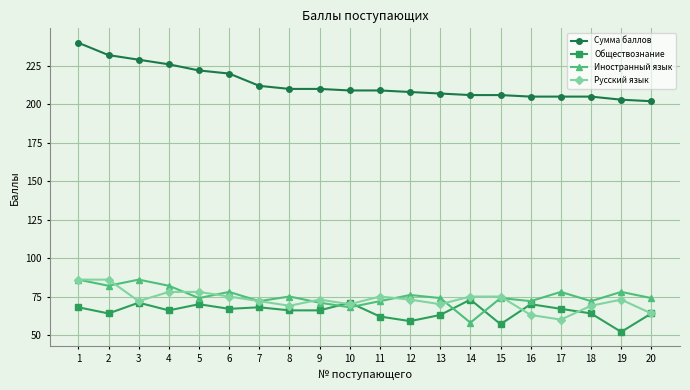

True or false: Русский язык and Иностранный язык cross at least once.

True